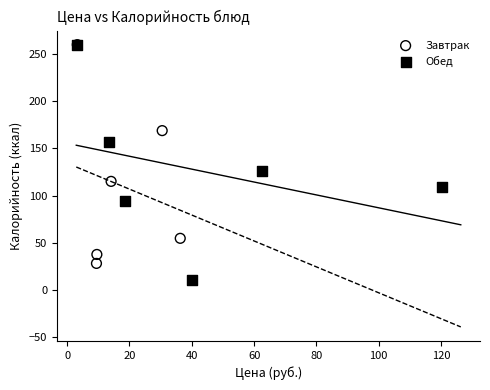

Which series contains the lowest Y value?

Обед